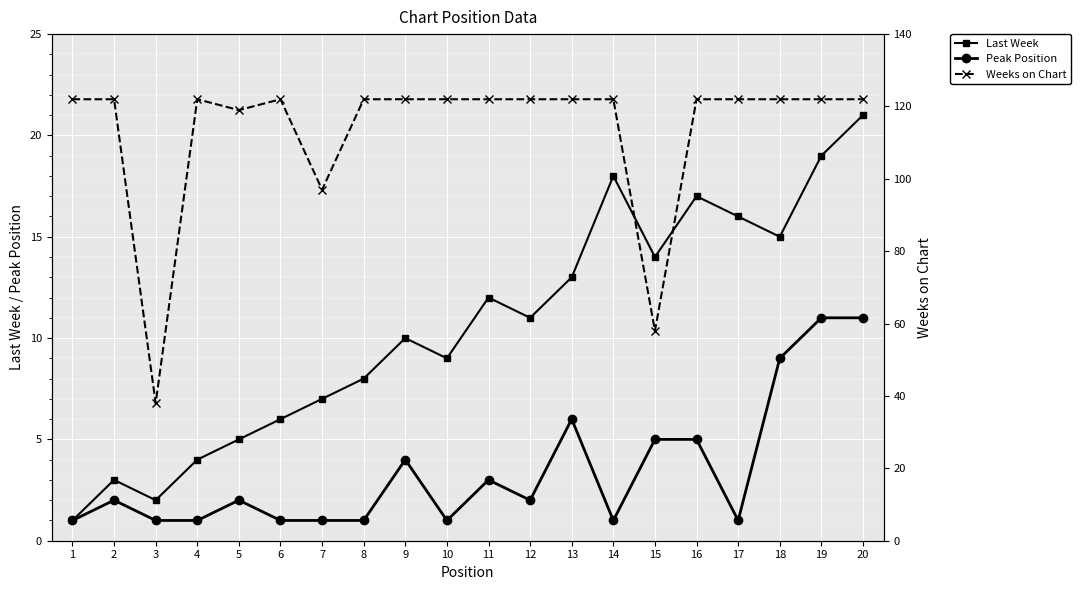

At which category does Weeks on Chart reach its first local peak?

4